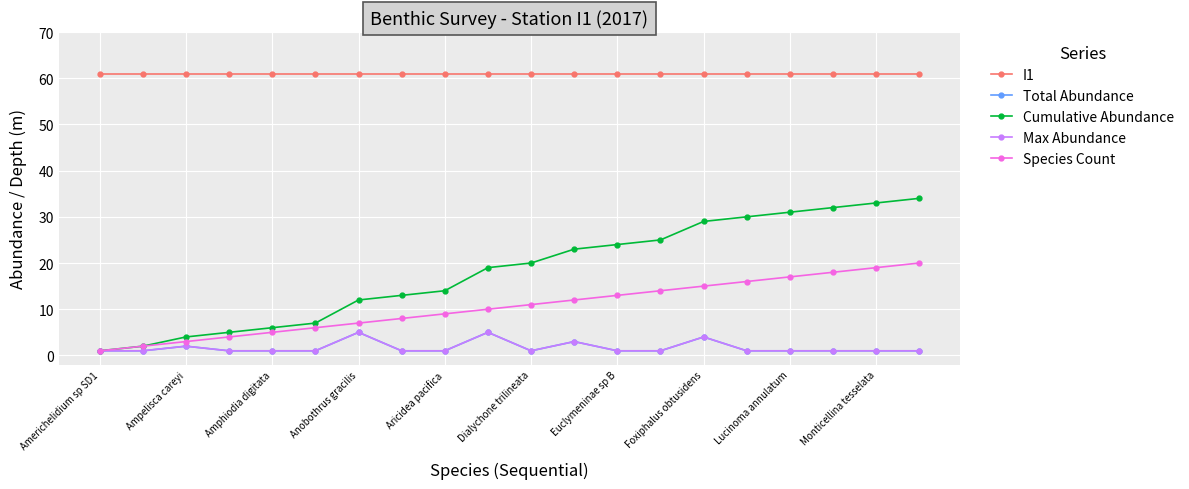

Which category has the lowest value across all series?

Americhelidium sp SD1